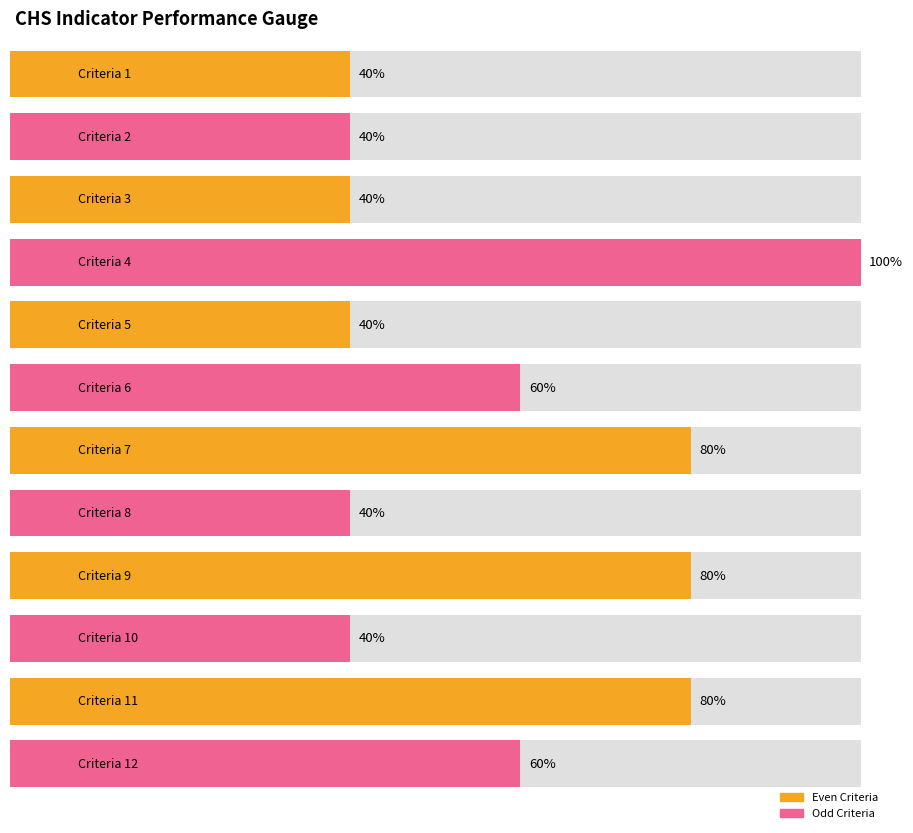

Are the bars grouped side by side (vs. stacked)?

No